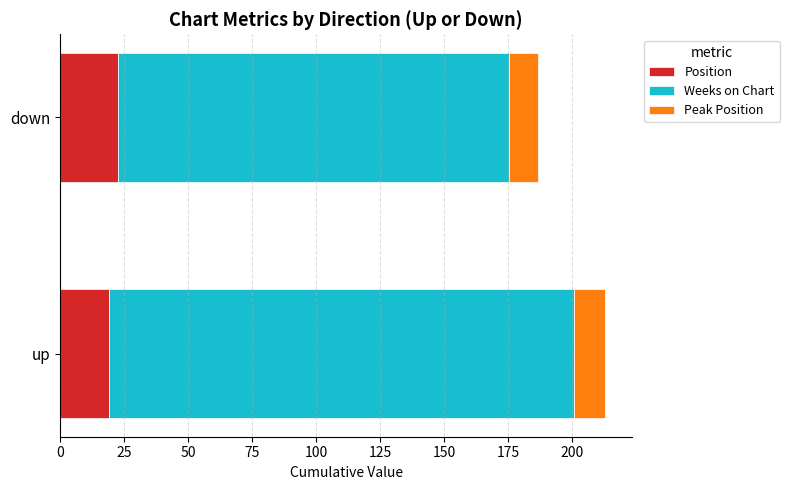

What is the minimum value for Position?

19.2